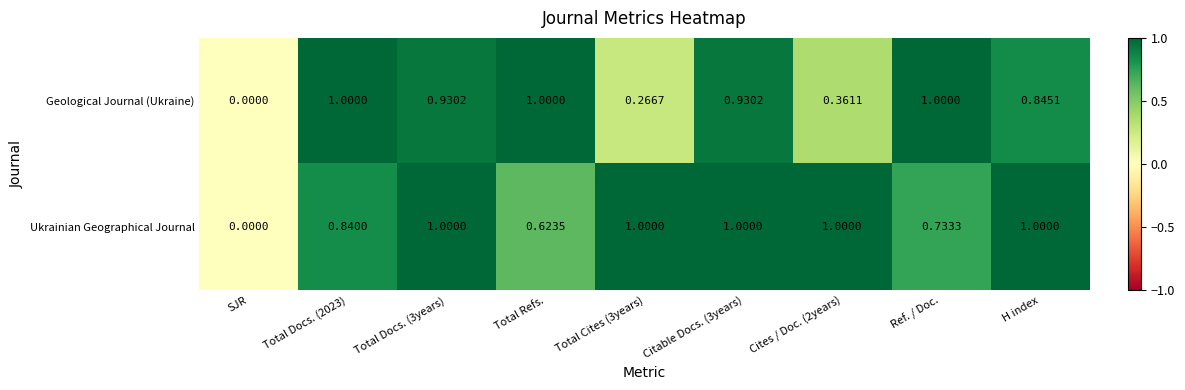

Between Total Docs. (2023) and Citable Docs. (3years), which series saw the biggest shift?

Ukrainian Geographical Journal